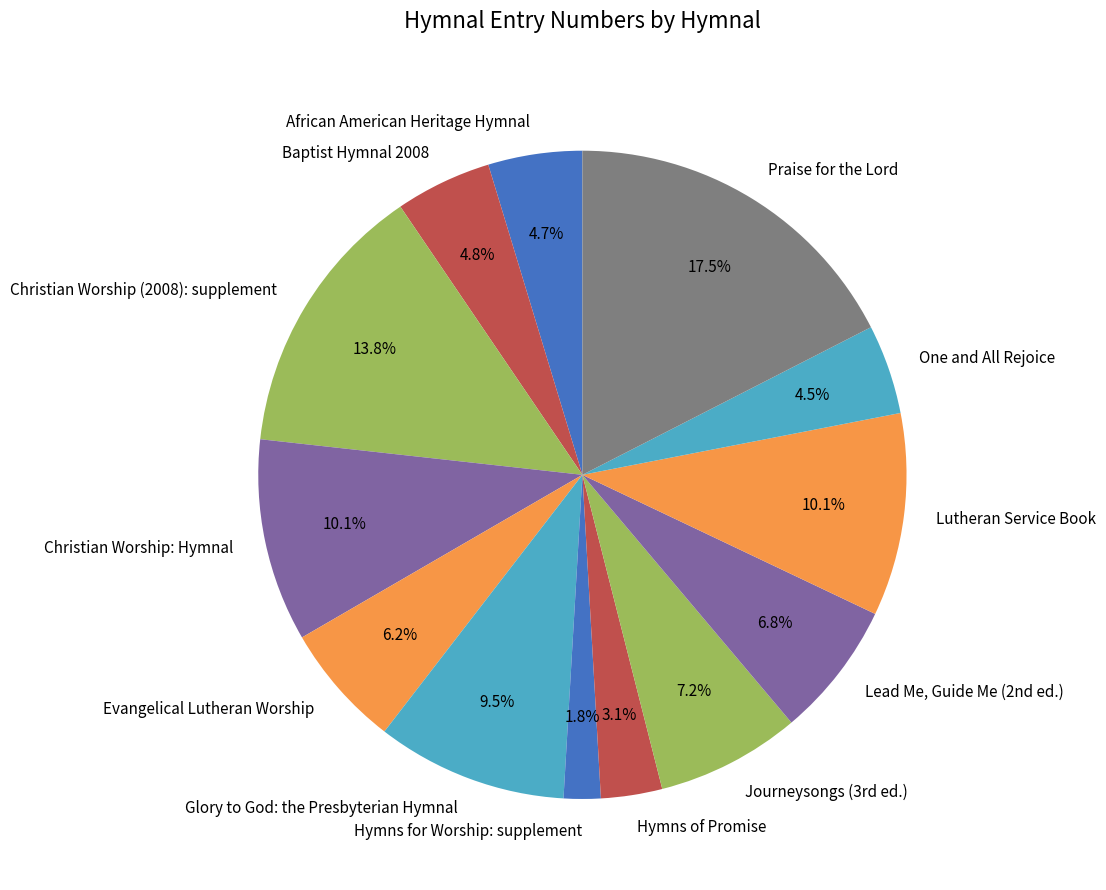

To the nearest percent, what is the combined percentage of Glory to God: the Presbyterian Hymnal and Hymns of Promise?

13%